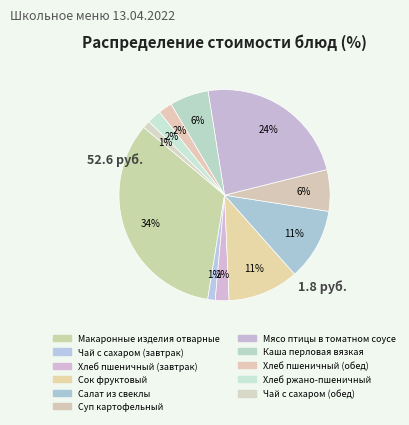

Which category has the smallest portion of the pie?

Чай с сахаром (завтрак)